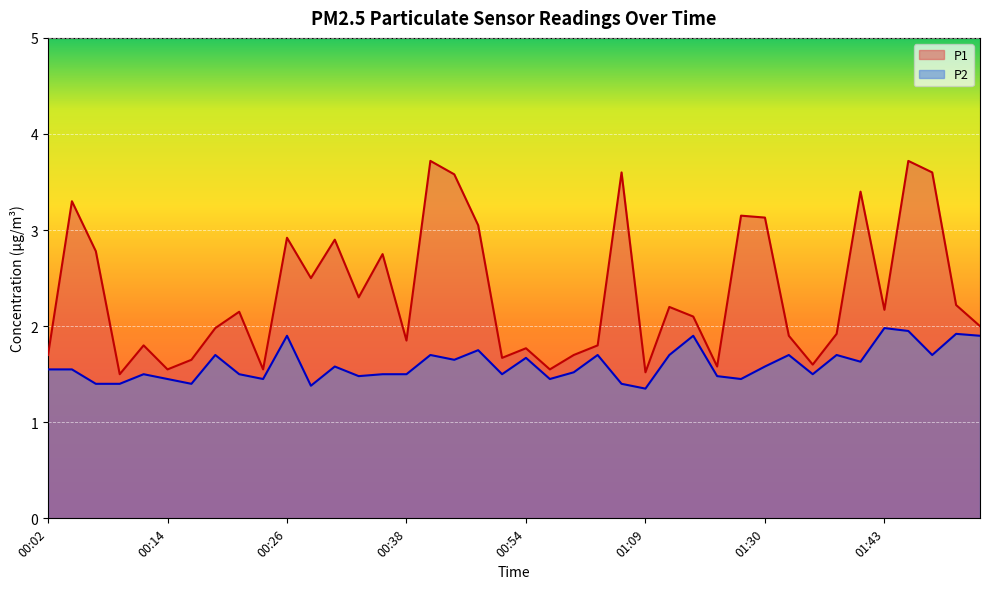

Which series has the largest total across all categories?

P1